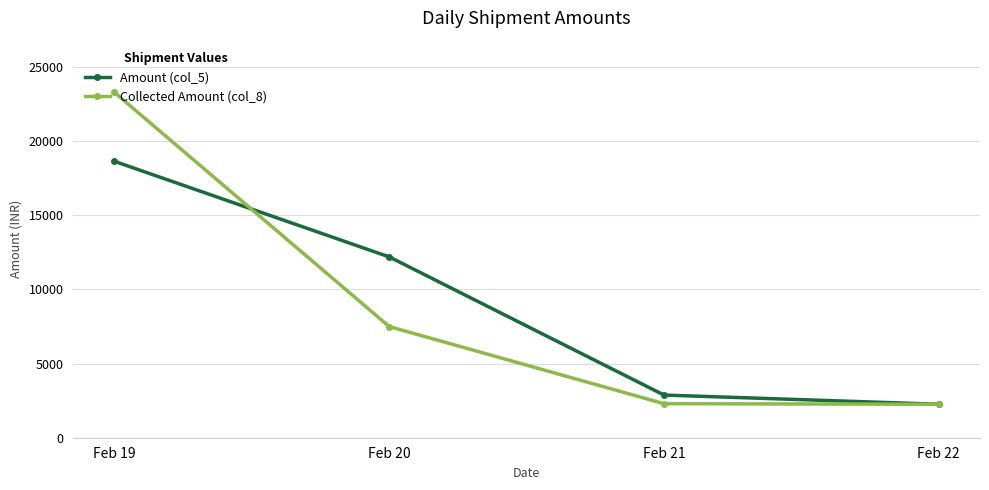

Which series changed the most between Feb 20 and Feb 21?

Amount (col_5)